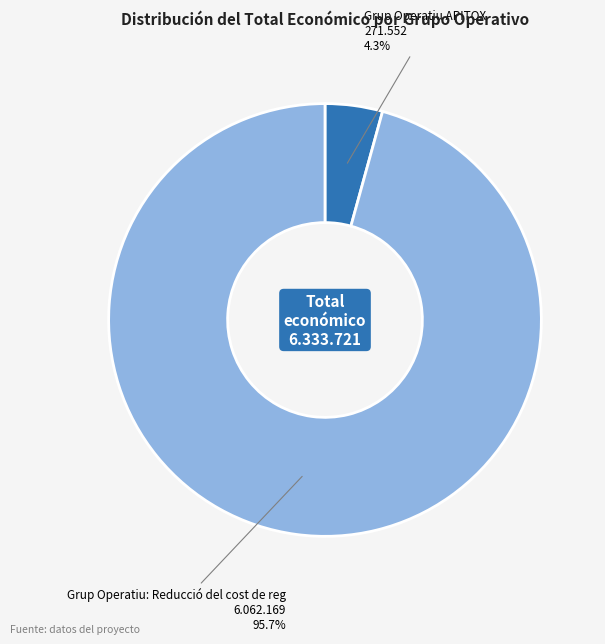

How many slices are in this pie chart?

2